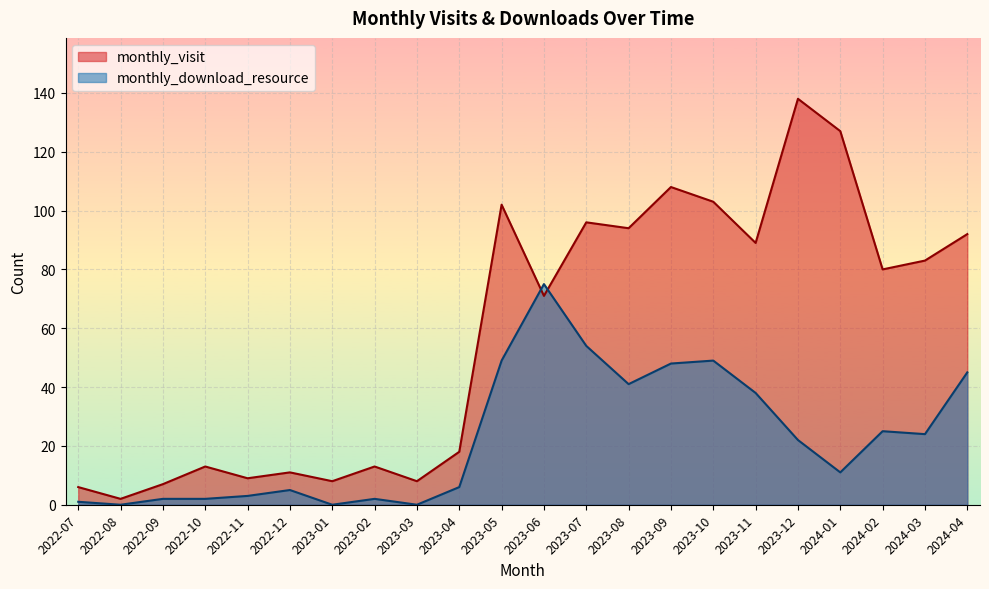

Where is the first local minimum for monthly_visit?

2022-08